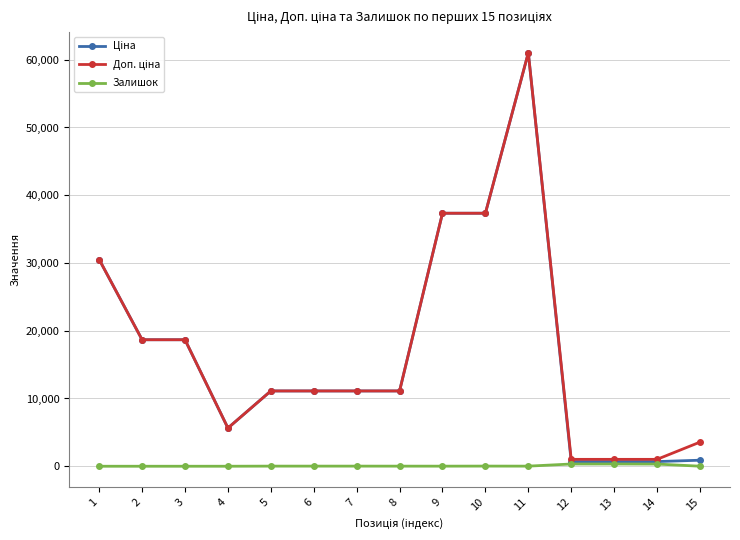

True or false: Залишок has more than 0 interior local peaks.

True